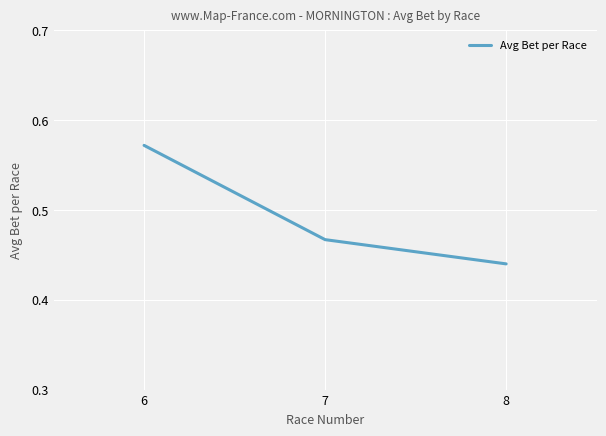

Where is the data nearest to the value 0?

8